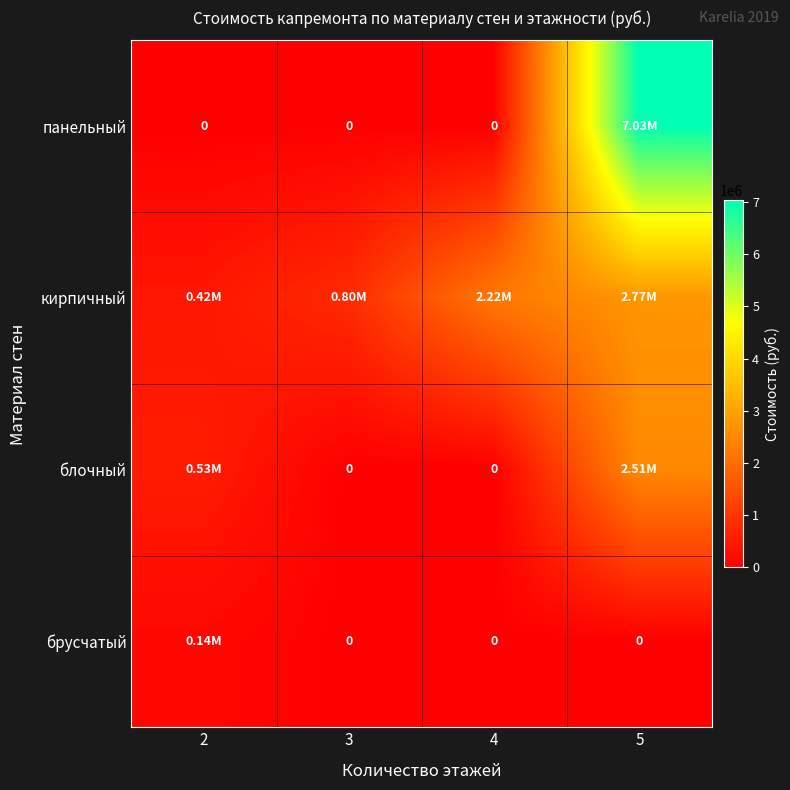

Which series has the largest range (max minus min)?

панельный